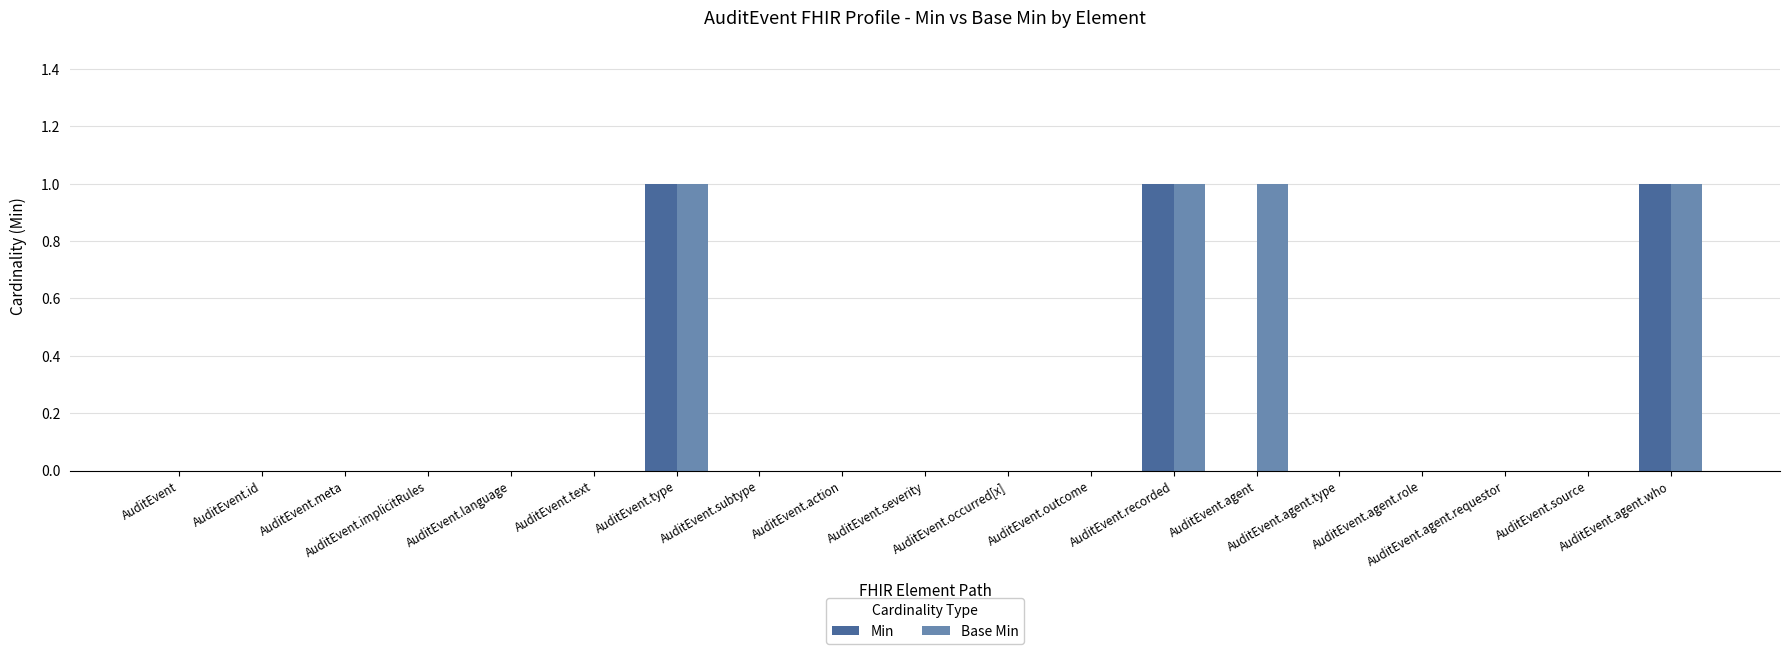

Which series has the largest total across all categories?

Base Min